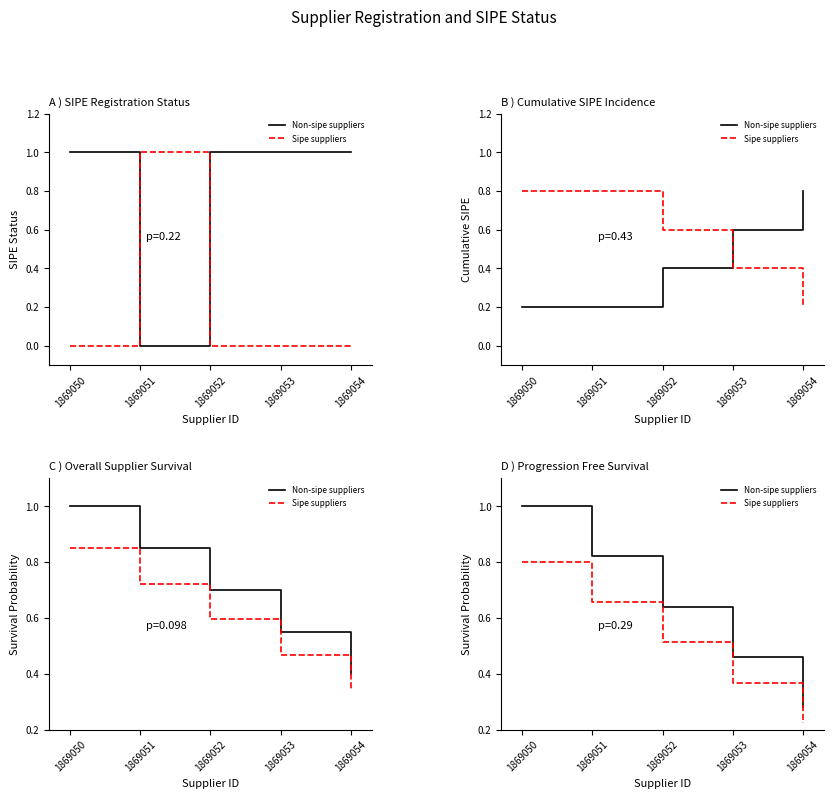

What is the spread (max minus min) of values at 1869054?

0.1